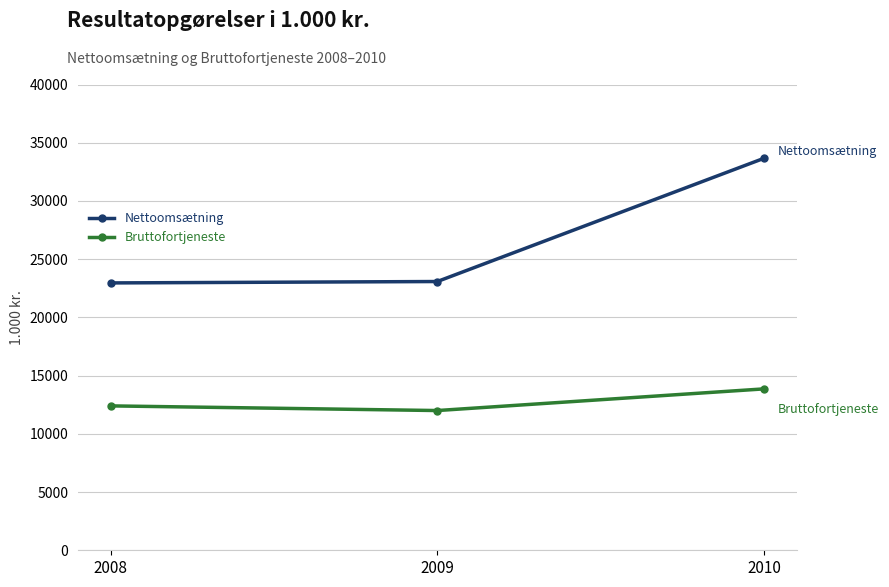

Rank the series by their average value, from lowest to highest.

Bruttofortjeneste, Nettoomsætning